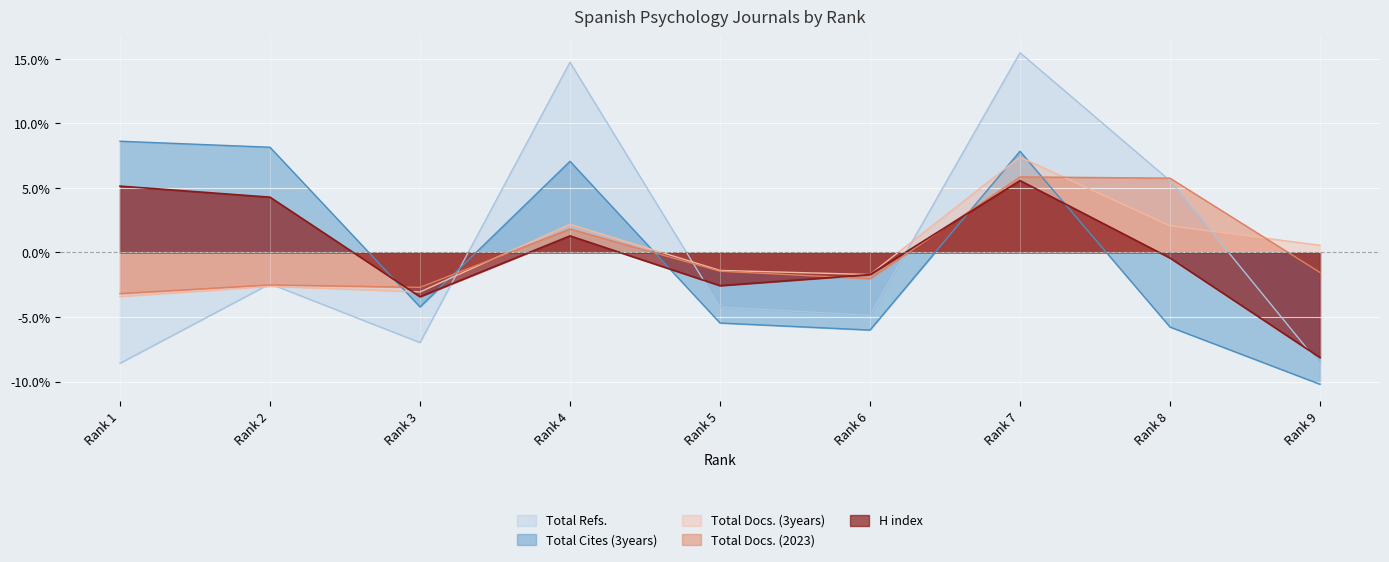

Where is Total Cites (3years) nearest to the value 0?

Rank 3